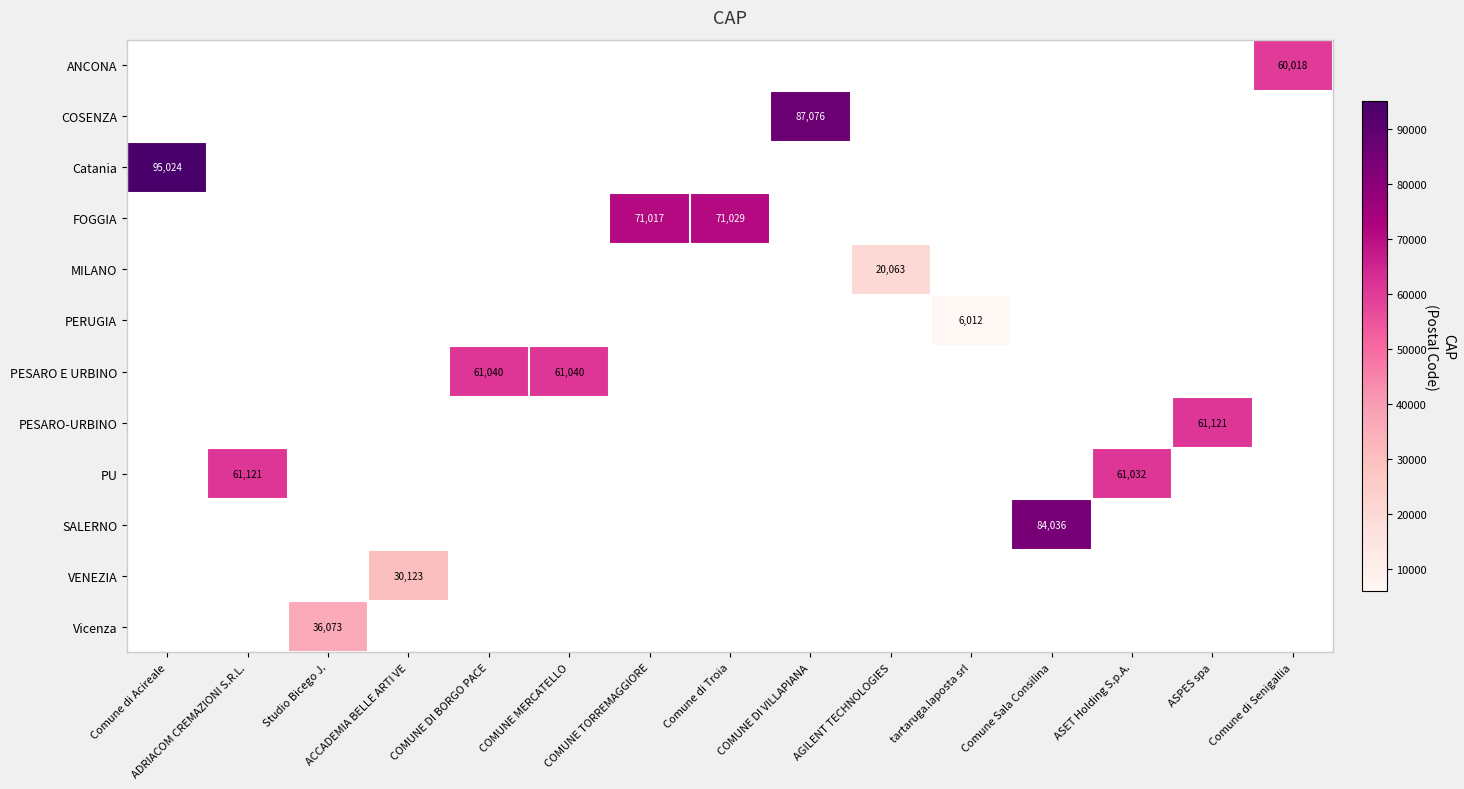

How many series are shown in this chart?

12